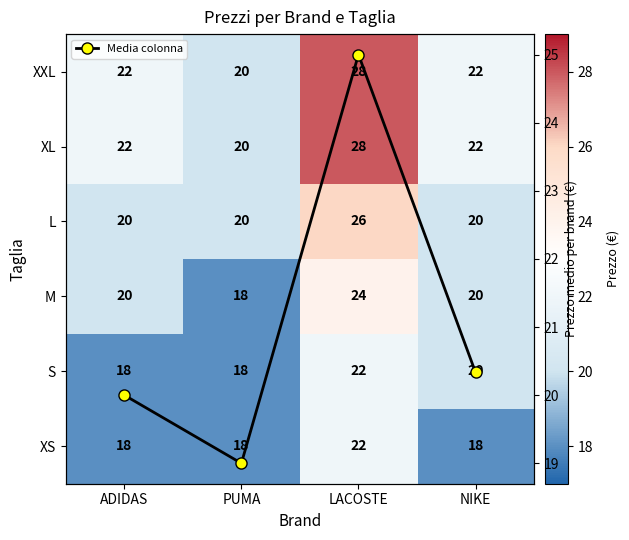

The XS series shows 10.8 at NIKE. True or false?

False